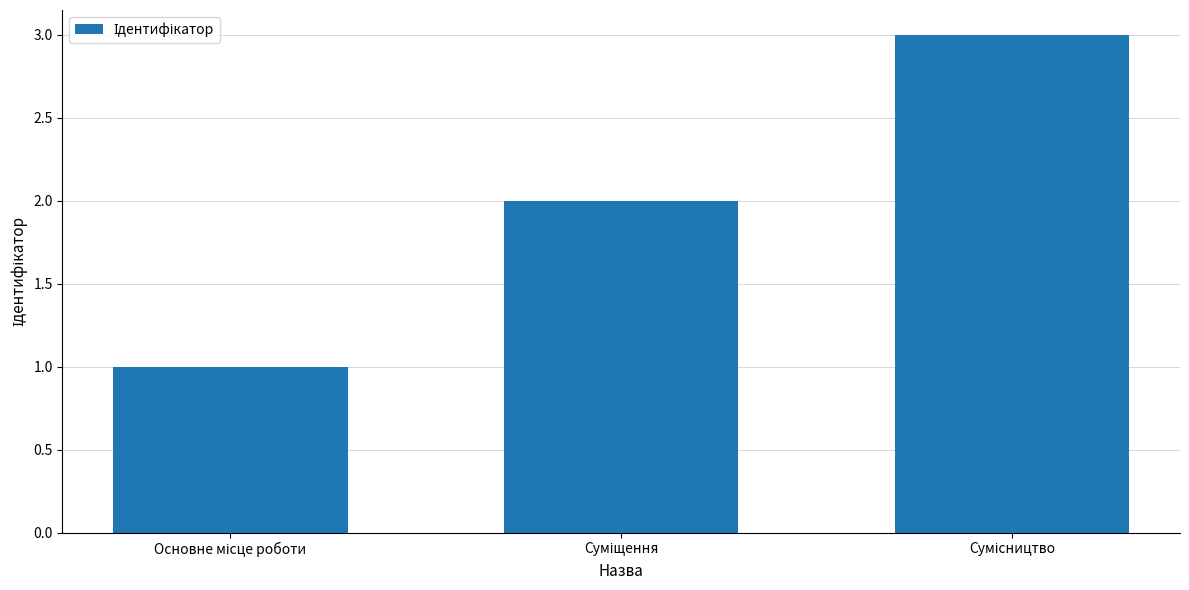

What is the sum of all values?

6